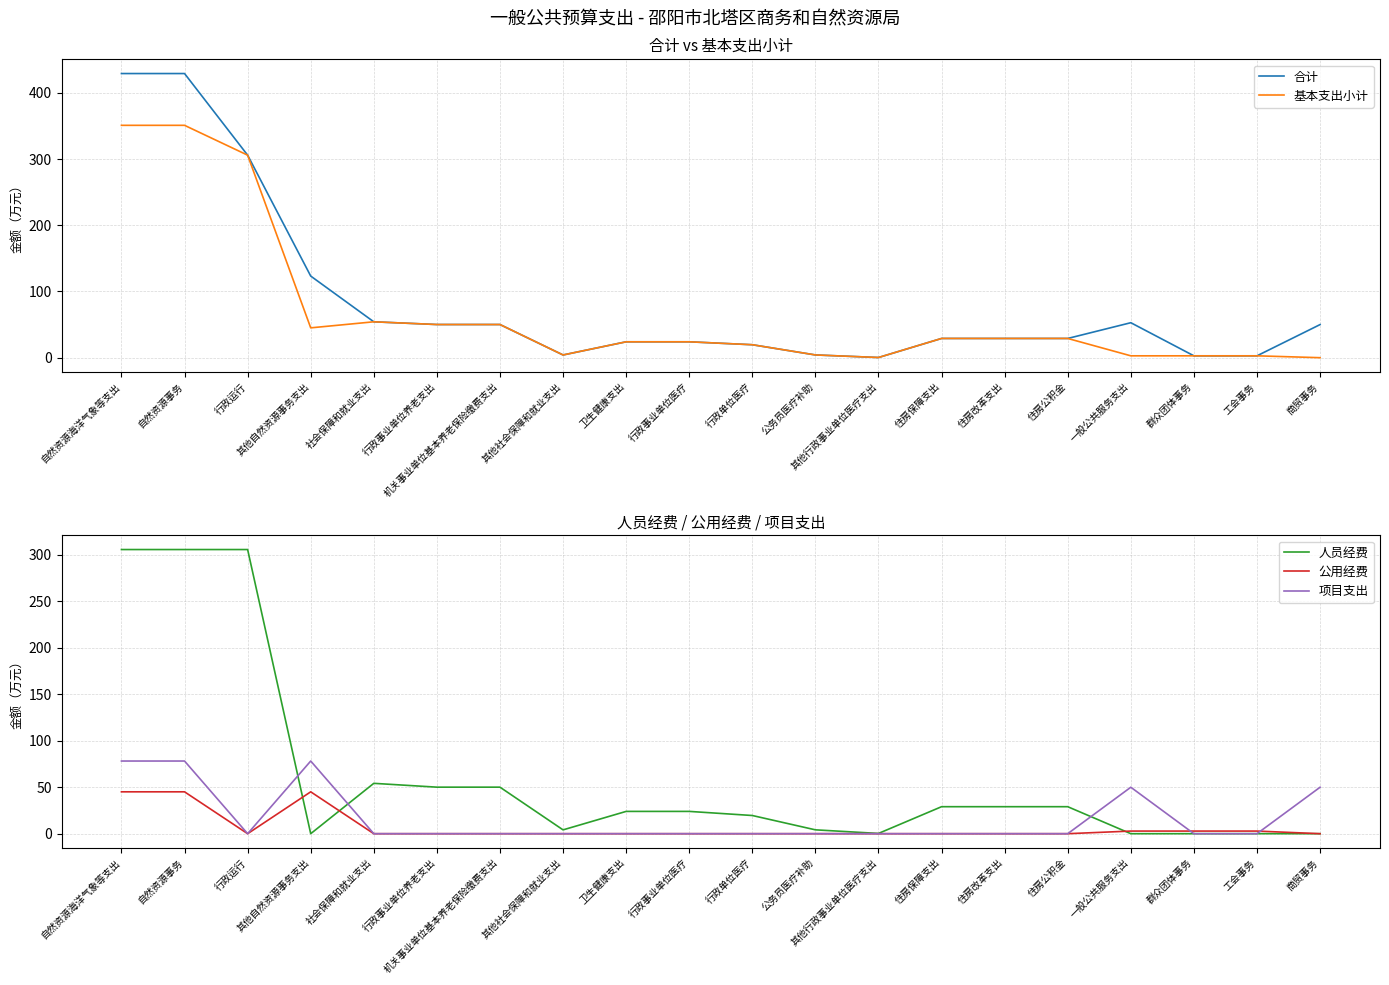

Which series has the largest total across all categories?

合计